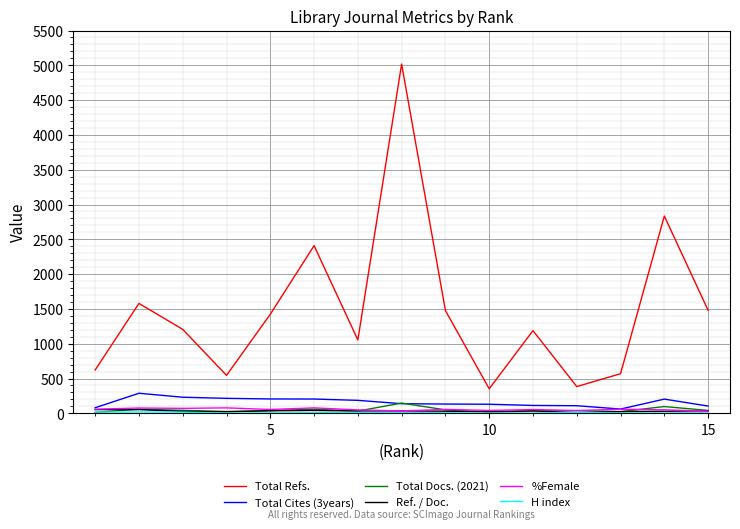

Which series has the largest total across all categories?

Total Refs.